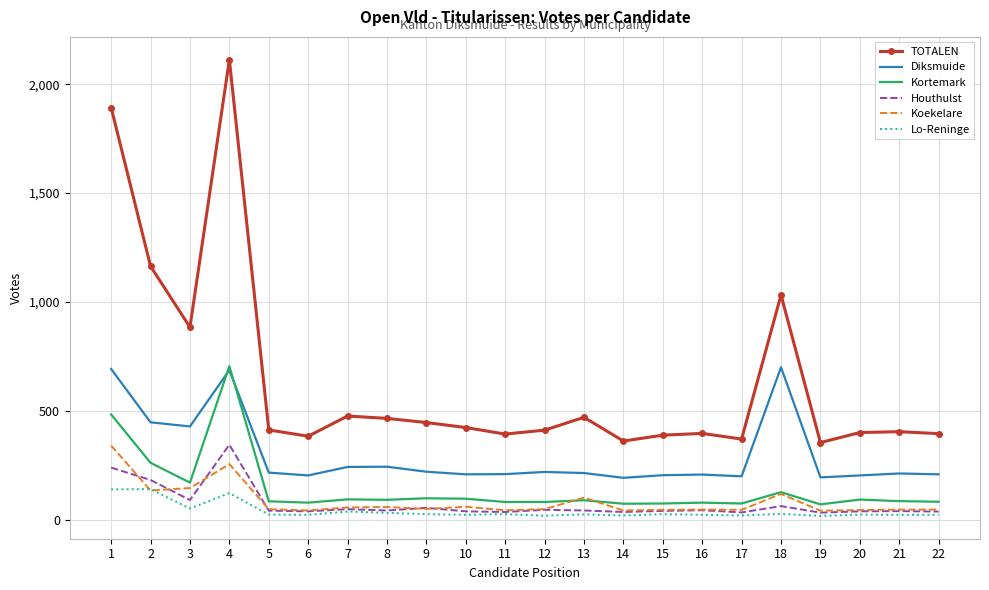

True or false: Diksmuide and Houthulst cross at least once.

False